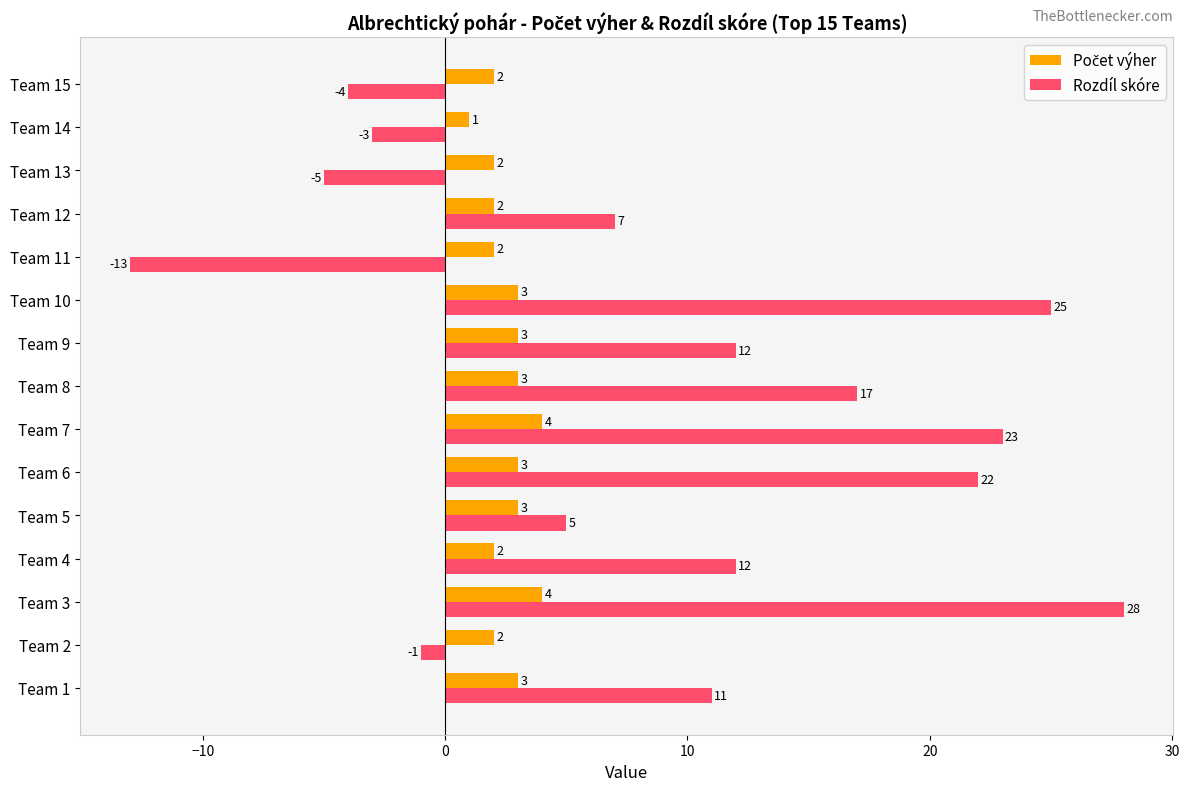

At which label does Rozdíl skóre reach its minimum?

Team 11